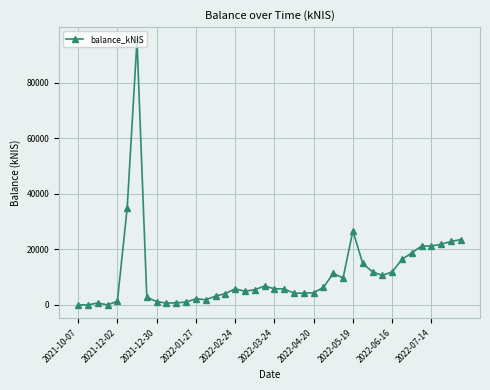

True or false: the data has more than 0 interior local peaks.

True